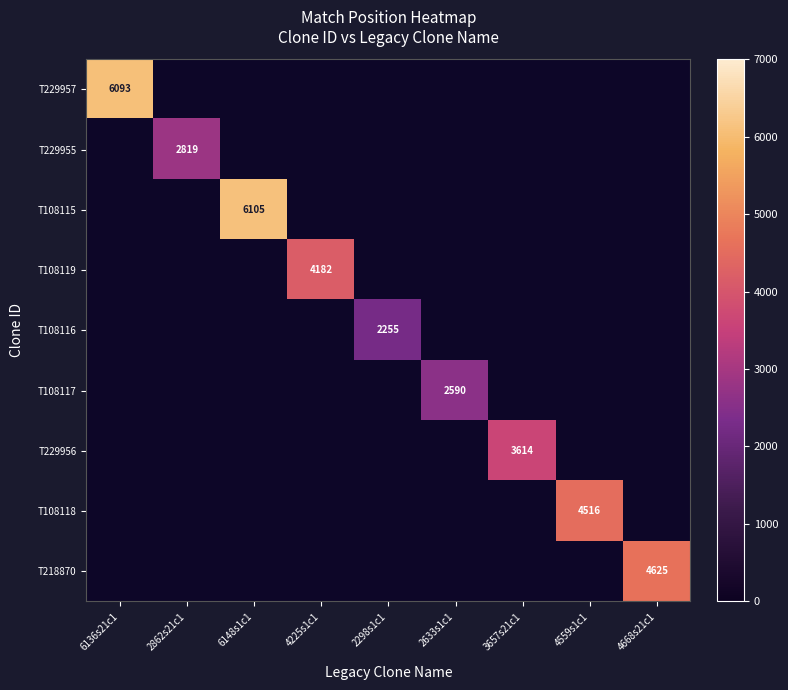

At which category is the sum across all series the highest?

6148s1c1